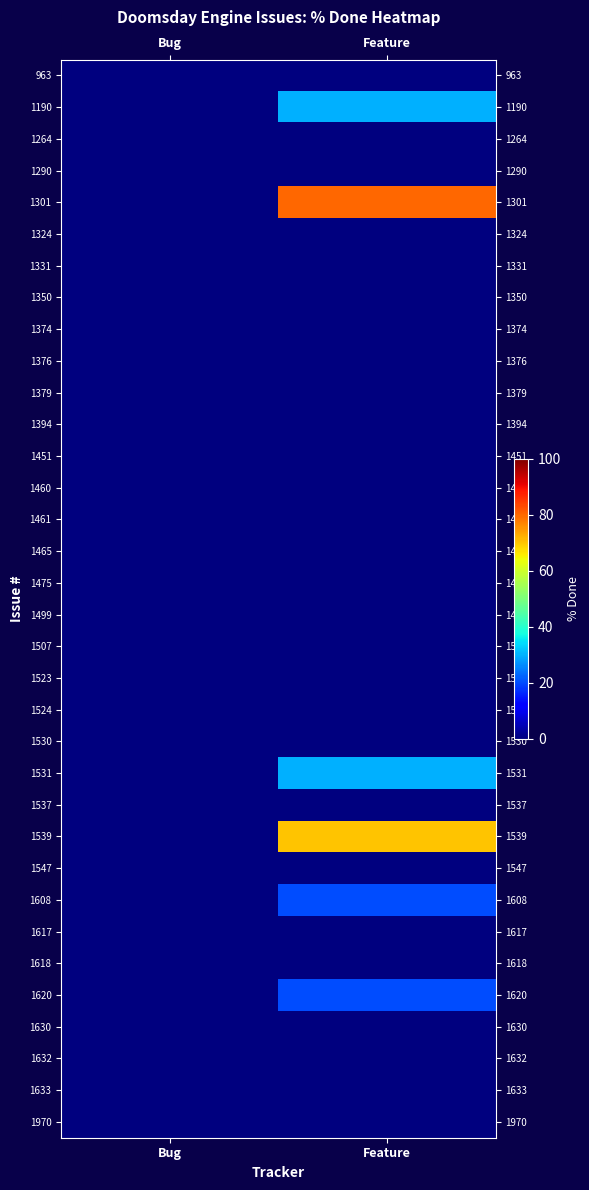

At which category is the sum across all series the highest?

Feature